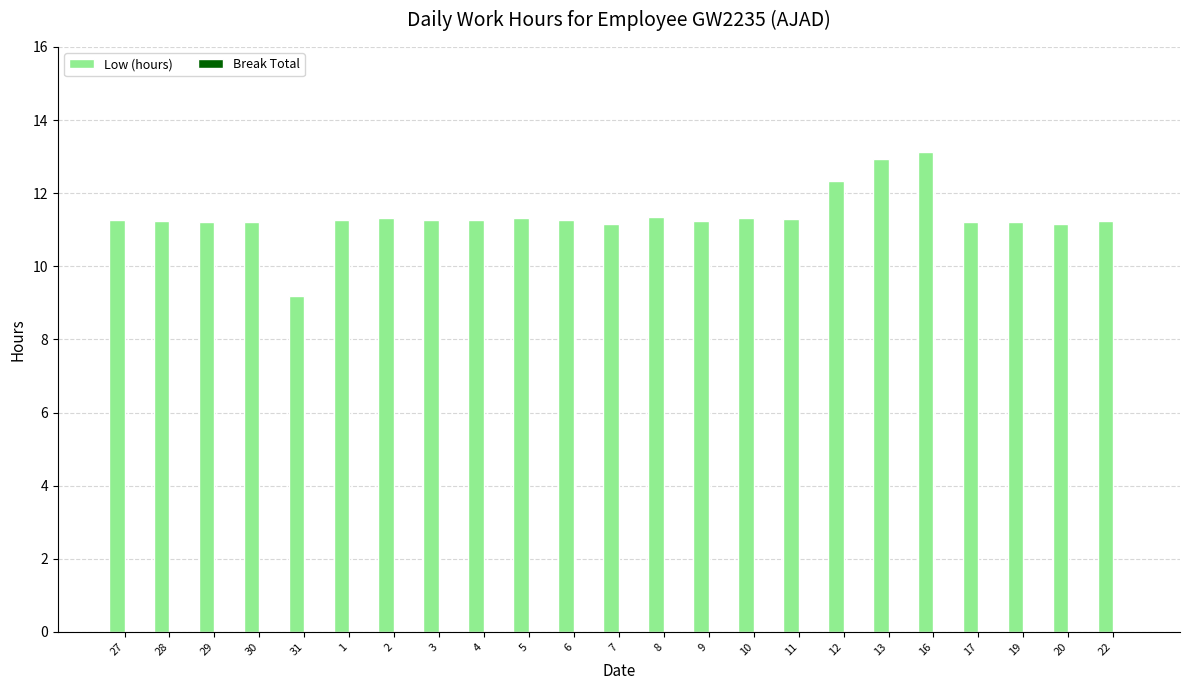

What position from the left is 16?

19